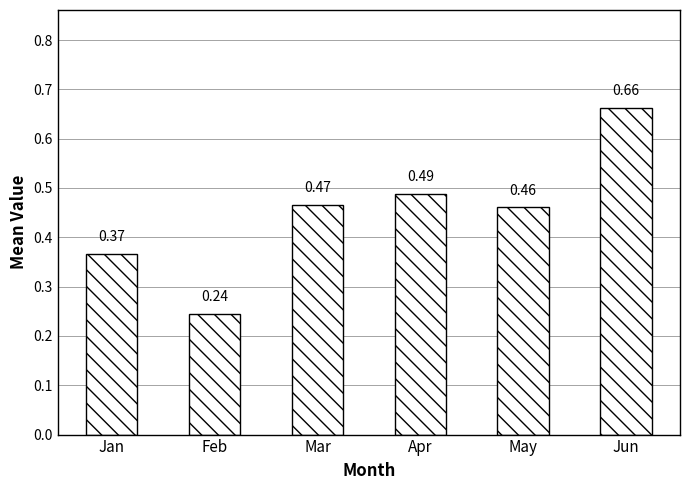

List the labels in order of value, largest first.

Jun, Apr, Mar, May, Jan, Feb